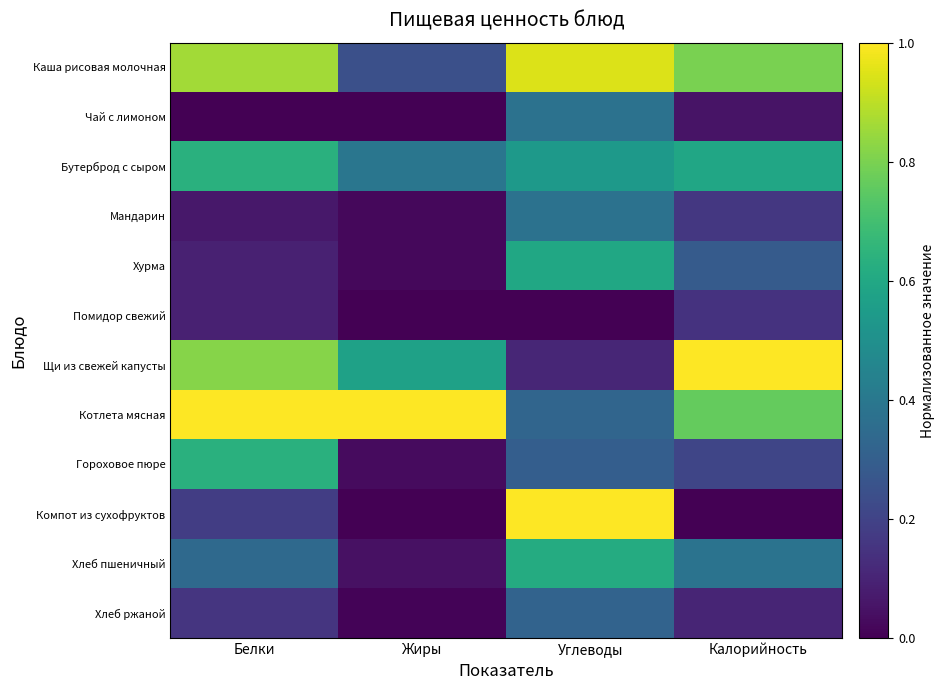

Between Белки and Углеводы, which series saw the biggest shift?

Компот из сухофруктов